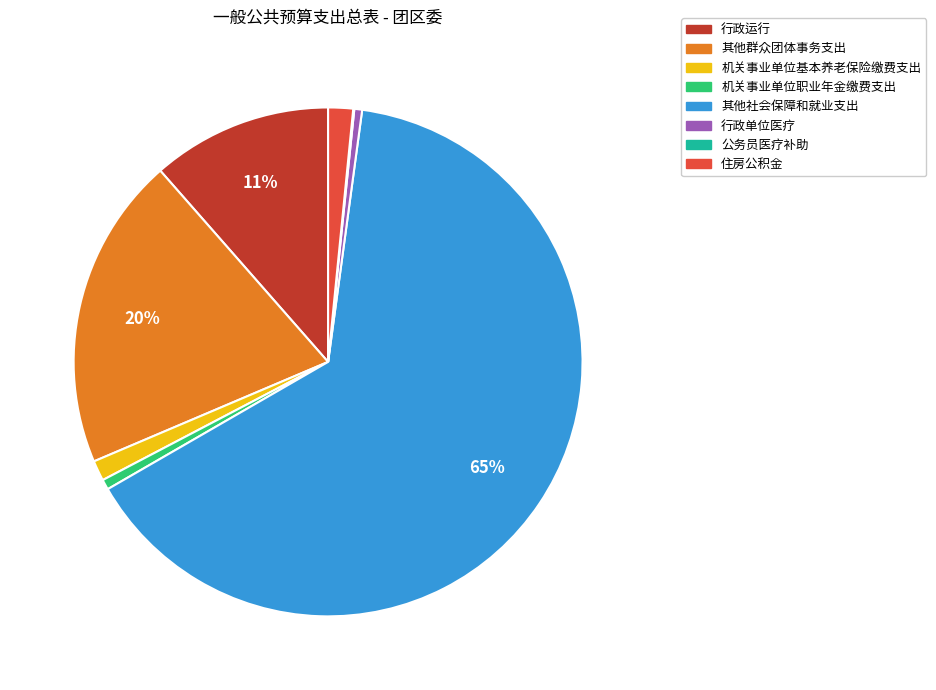

Which slice is the largest?

其他社会保障和就业支出